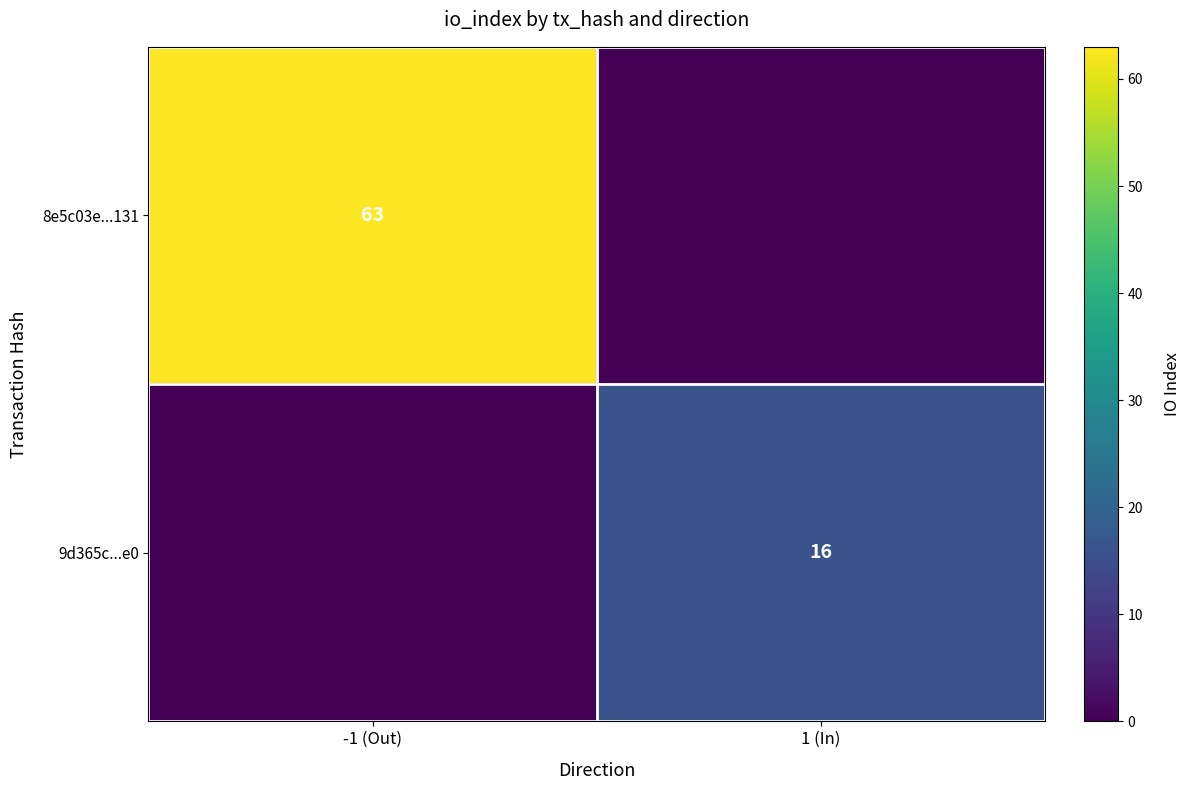

Is the value of 8e5c03e...131 at -1 (Out) greater than the value of 9d365c...e0 at 1 (In)?

Yes